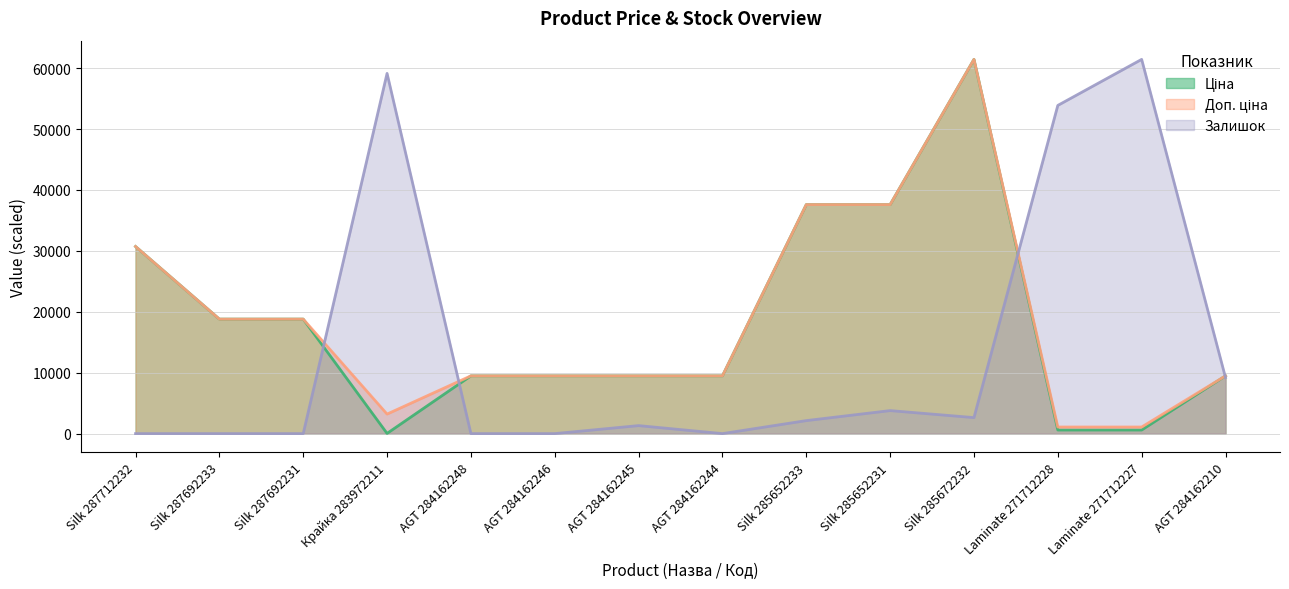

What is the label of the 1st point from the left?

Silk 287712232